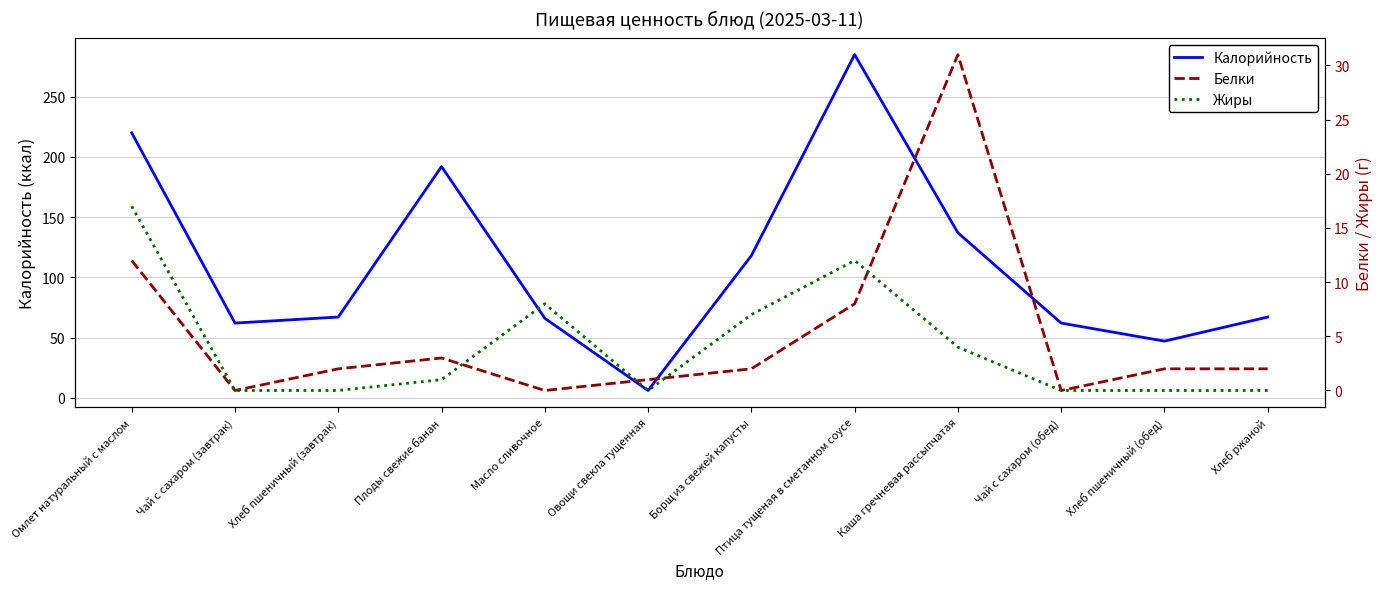

Rank the series at Чай с сахаром (обед) from lowest to highest value.

Белки, Жиры, Калорийность